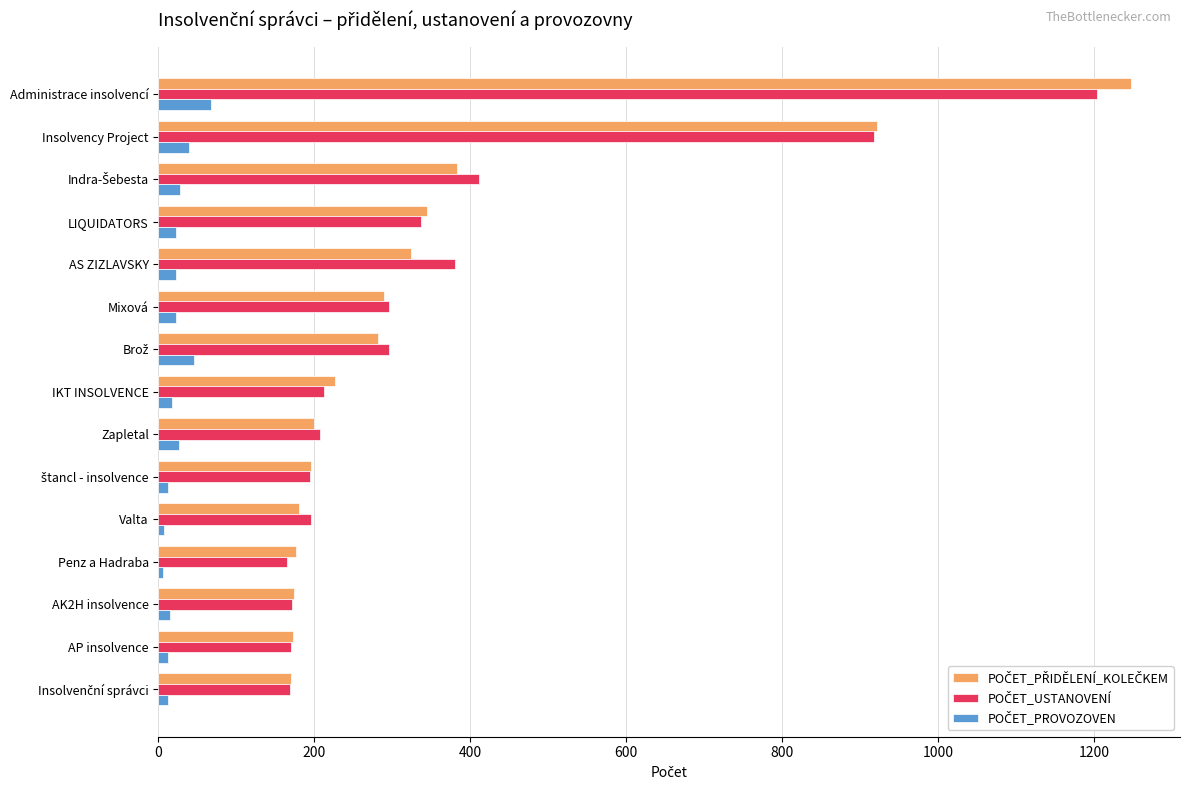

What is the maximum value shown in the chart?

1248